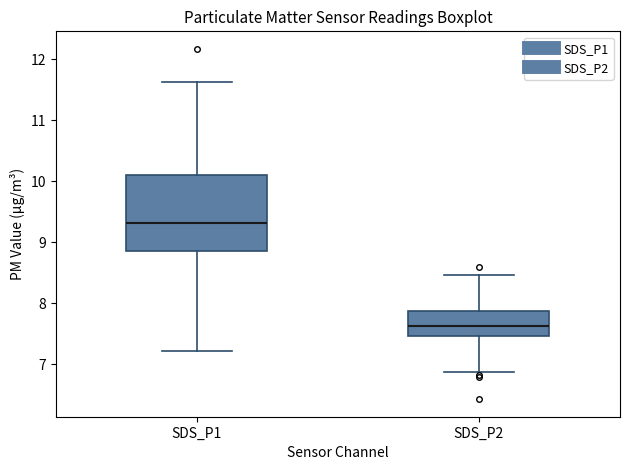

Where does the lower whisker of the box for SDS_P2 end on the y-axis? The values are not printed on the chart, so give them approximately, as read against the axis.

6.9